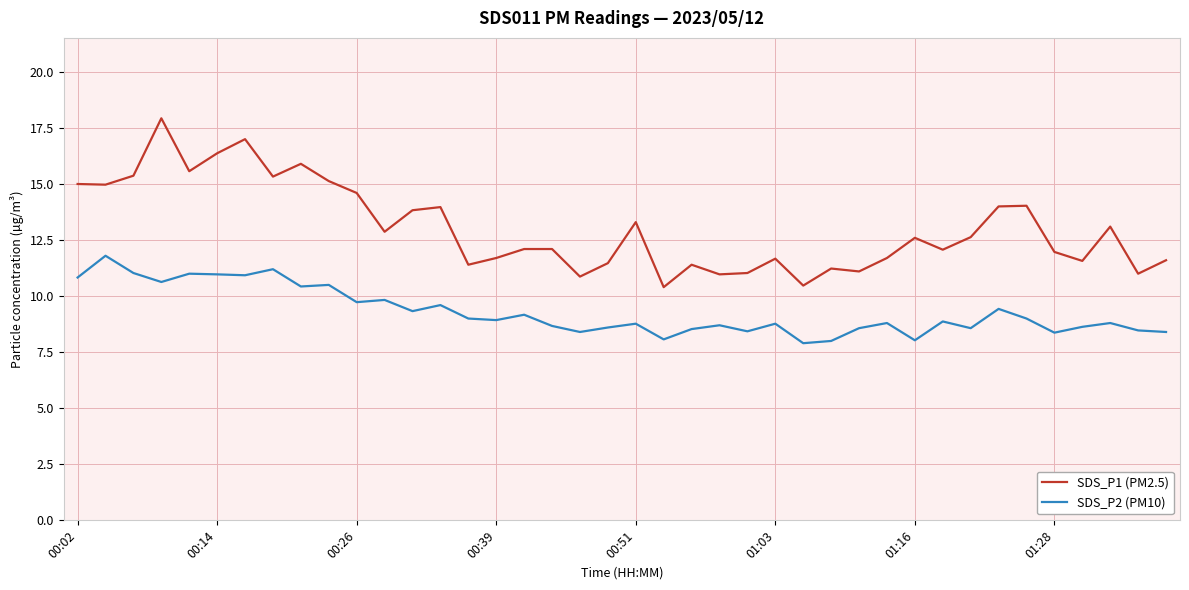

Rank the series by their maximum value, from highest to lowest.

SDS_P1 (PM2.5), SDS_P2 (PM10)